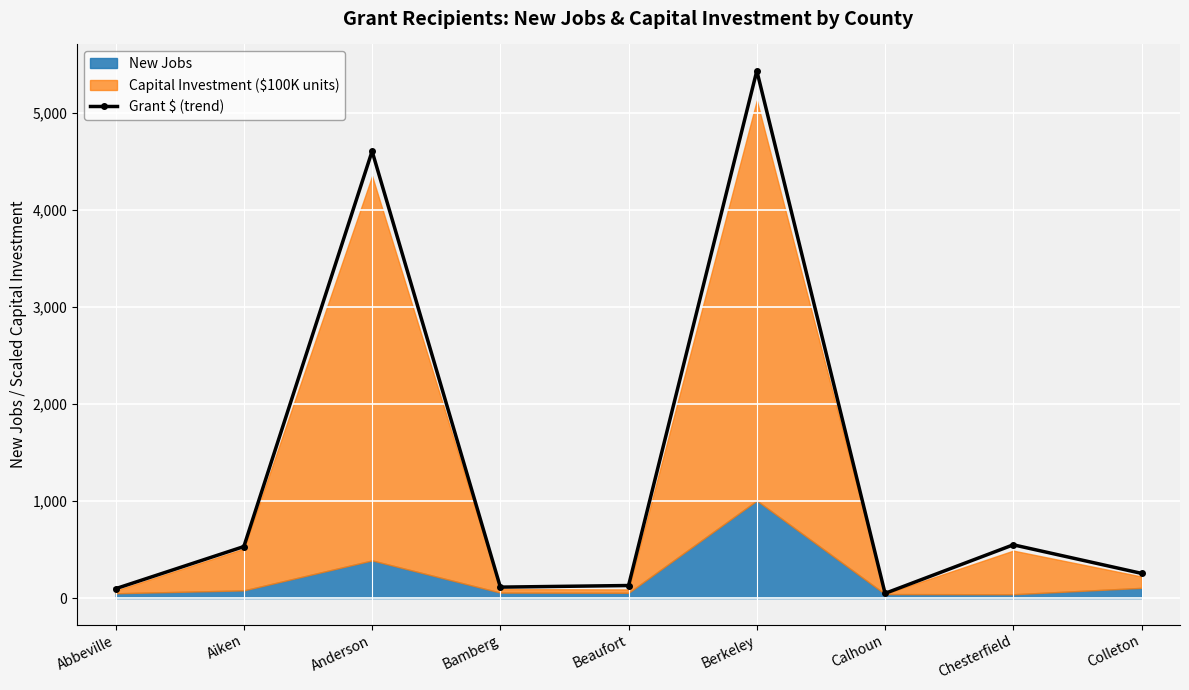

What is the label of the 6th point from the right?

Bamberg